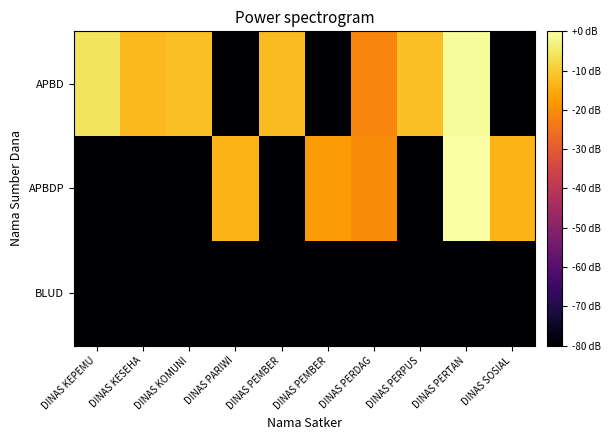

Which category has the highest value across all series?

DINAS PERTAN